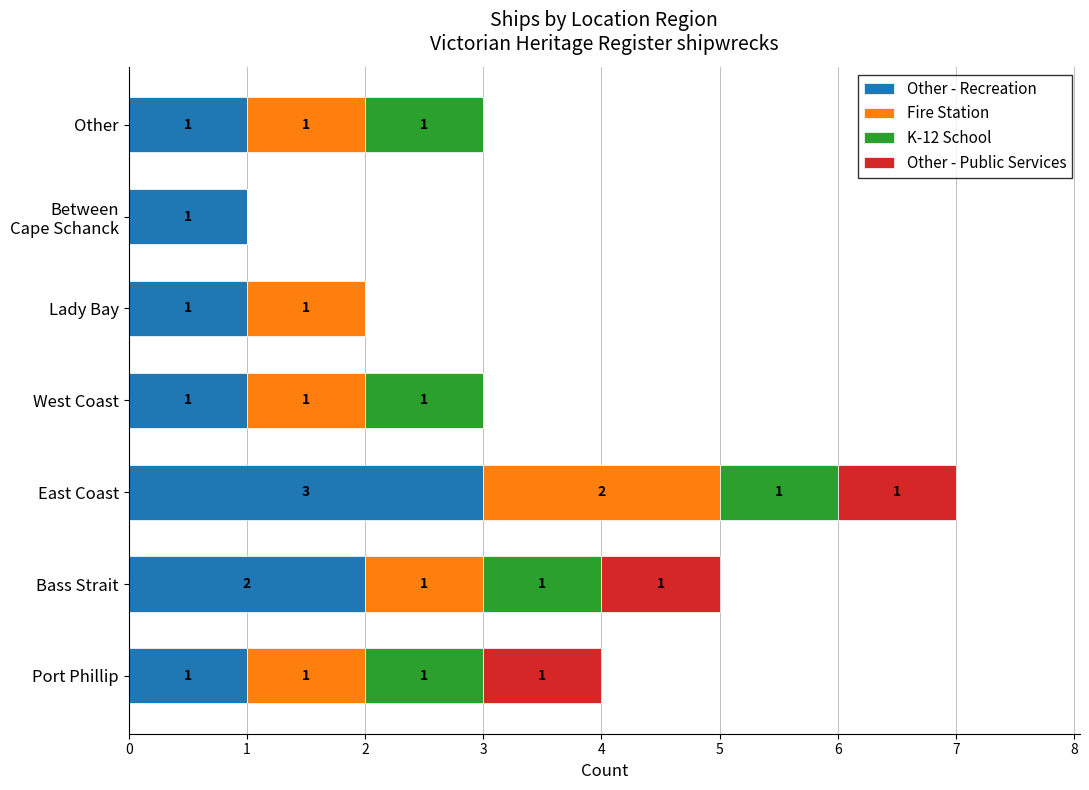

What is the maximum value for Other - Recreation?

3